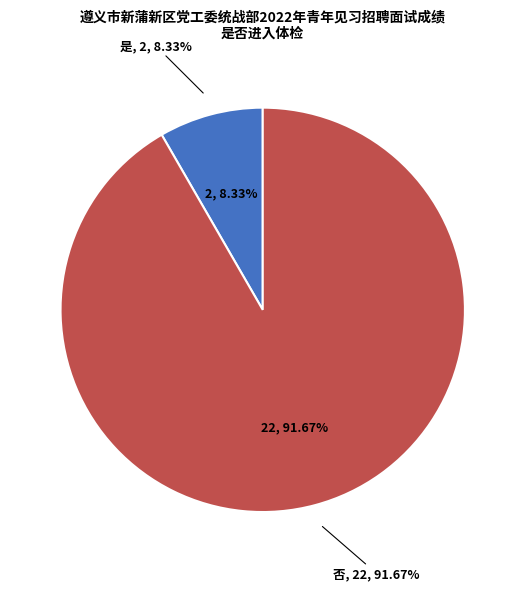

What is the ratio of the value at 否 to the value at 是?

11.0